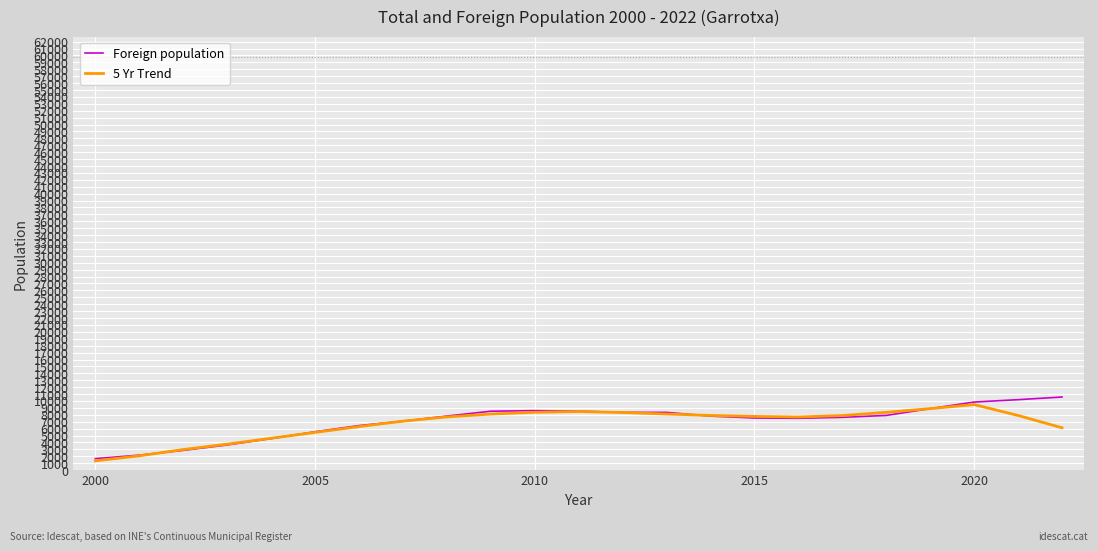

Does the chart have visible grid lines?

Yes